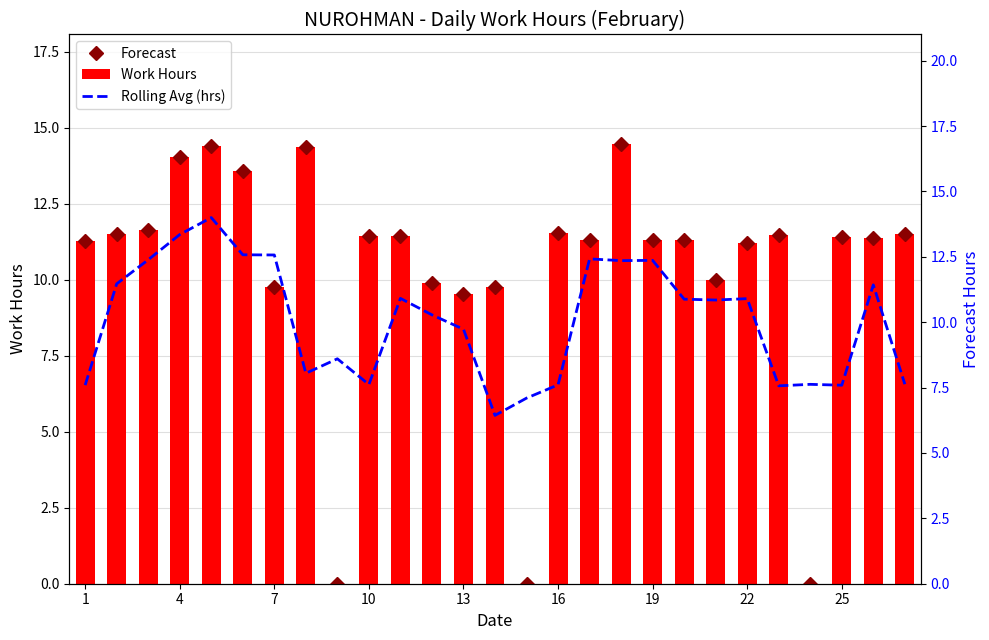

How many values in the Forecast series are below 11?

8